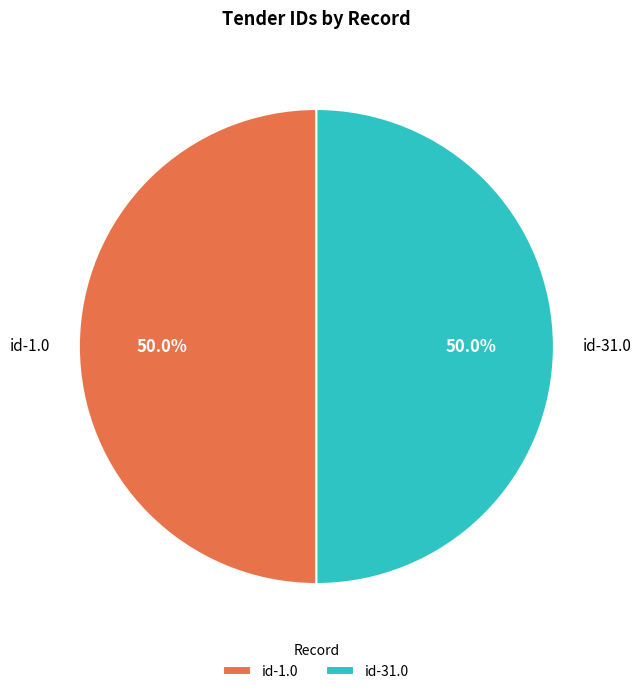

Approximately how many times larger is the value at id-1.0 compared to id-31.0?

1.0